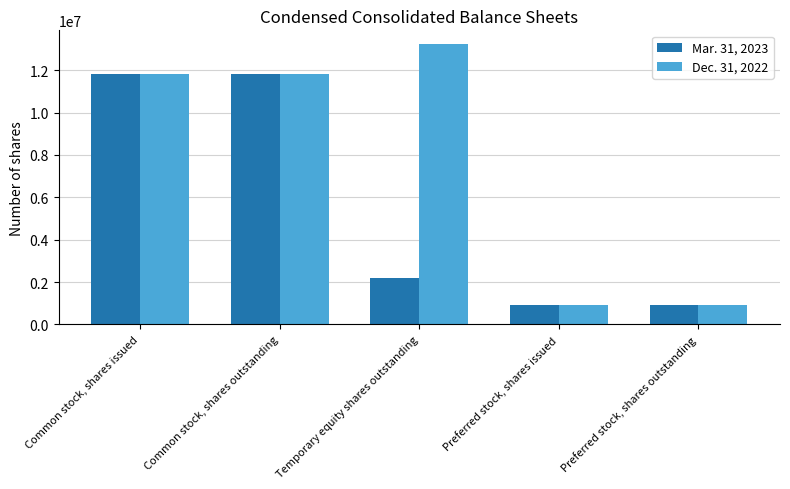

Reading right to left, transcribe all the data shown in this chart.

Mar. 31, 2023: Preferred stock, shares outstanding=913601	Preferred stock, shares issued=913601	Temporary equity shares outstanding=2187728	Common stock, shares outstanding=11835264	Common stock, shares issued=11835264
Dec. 31, 2022: Preferred stock, shares outstanding=913987	Preferred stock, shares issued=913987	Temporary equity shares outstanding=13225000	Common stock, shares outstanding=11807893	Common stock, shares issued=11807893